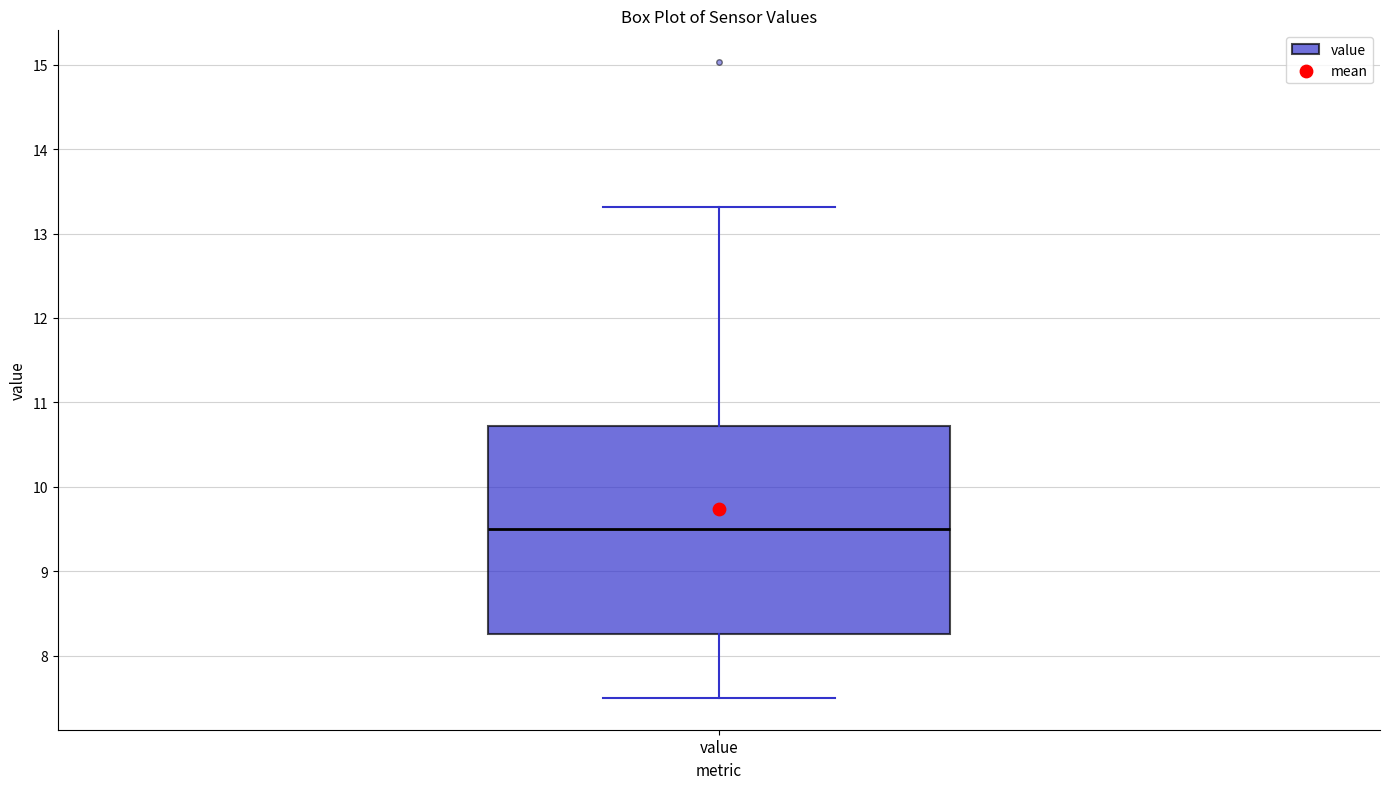

Where does the upper whisker of the box for value end on the y-axis? The values are not printed on the chart, so give them approximately, as read against the axis.

13.3